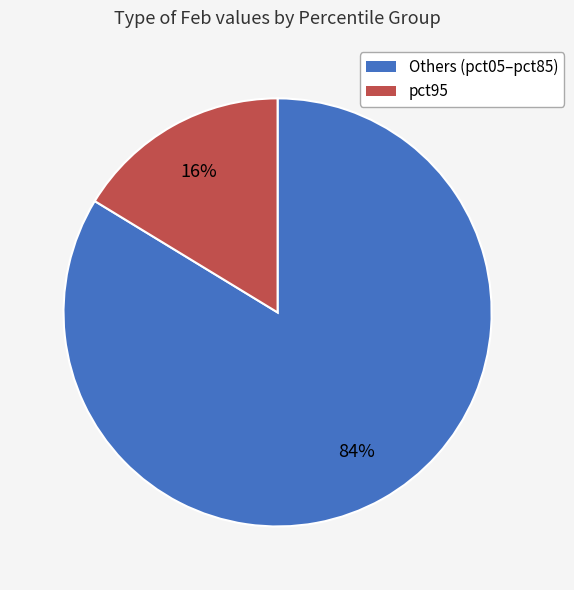

To the nearest percent, what is the average slice percentage?

50%